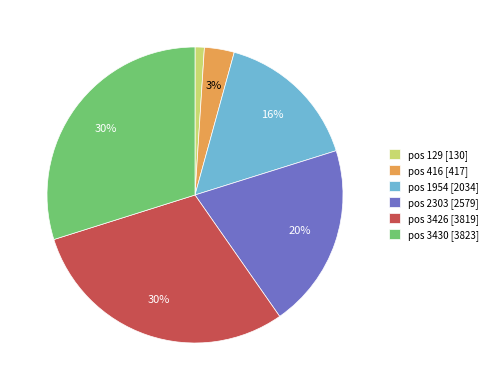

Is it true that pos 1954 [2034] is 1% of the pie?

False